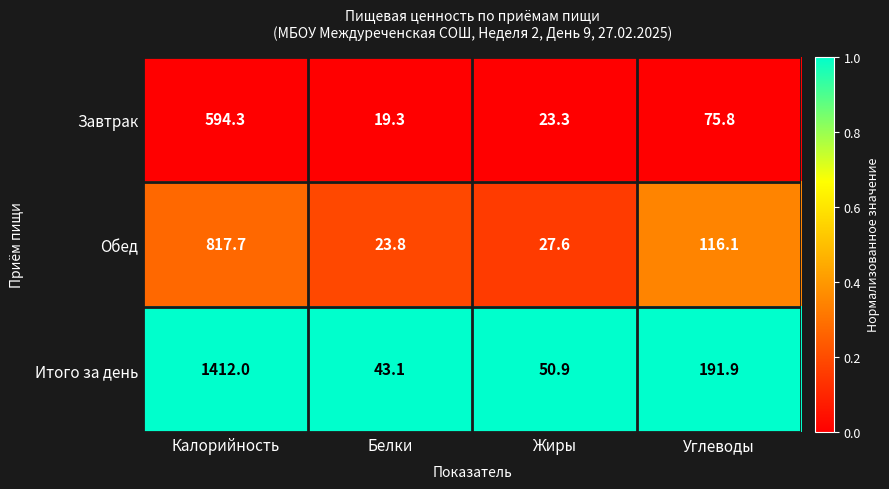

Which label corresponds to the largest value in the chart?

Калорийность